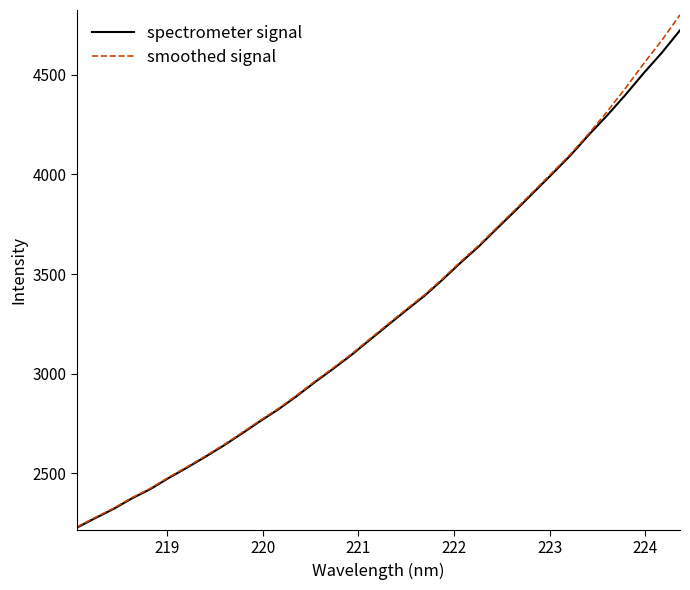

What is the minimum value for spectrometer signal?

2228.4